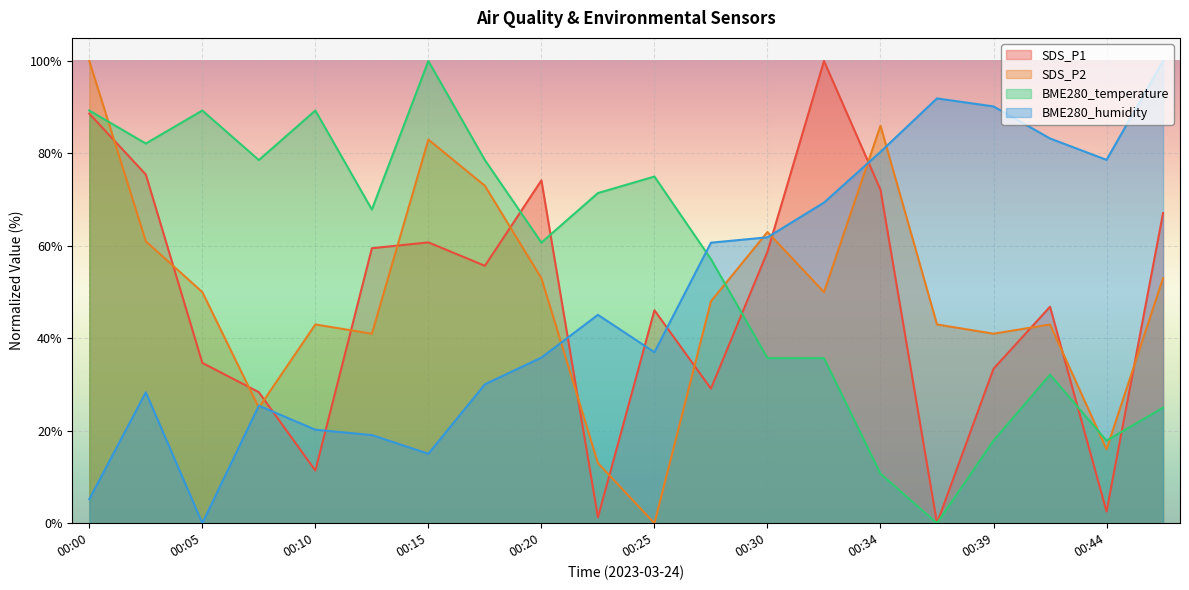

At which label does SDS_P1 reach its minimum?

00:37